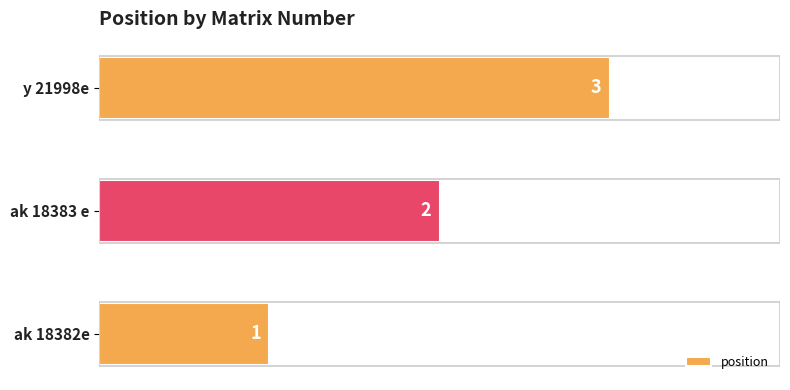

Count the number of categories in the chart.

3